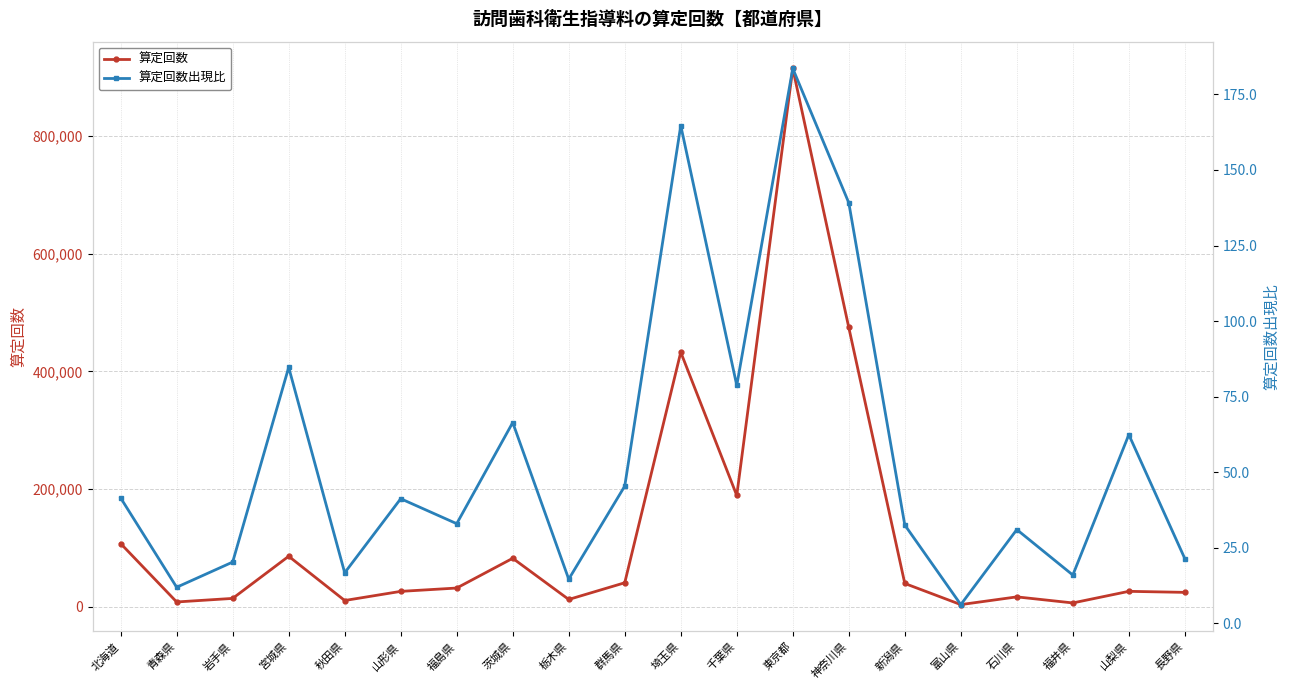

What is the average value of the 算定回数出現比 series?

55.6